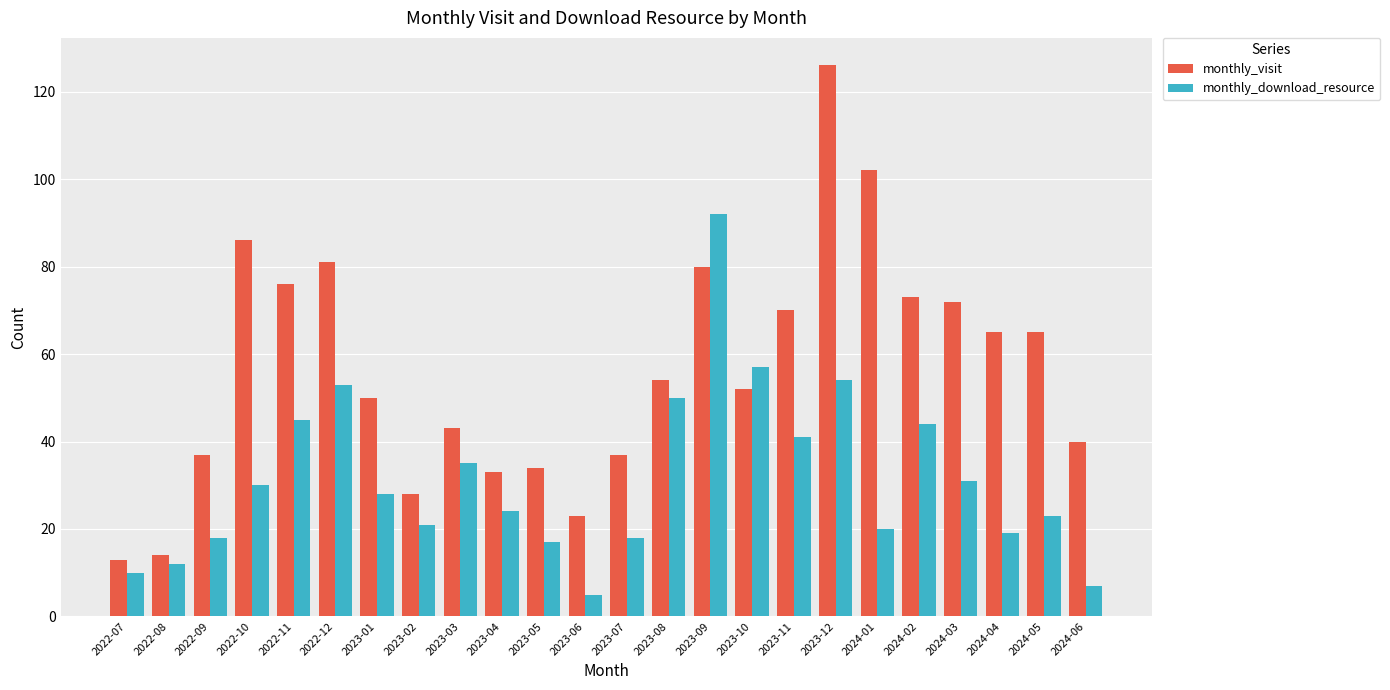

What is the difference between the monthly_download_resource values at 2023-10 and 2024-06?

50